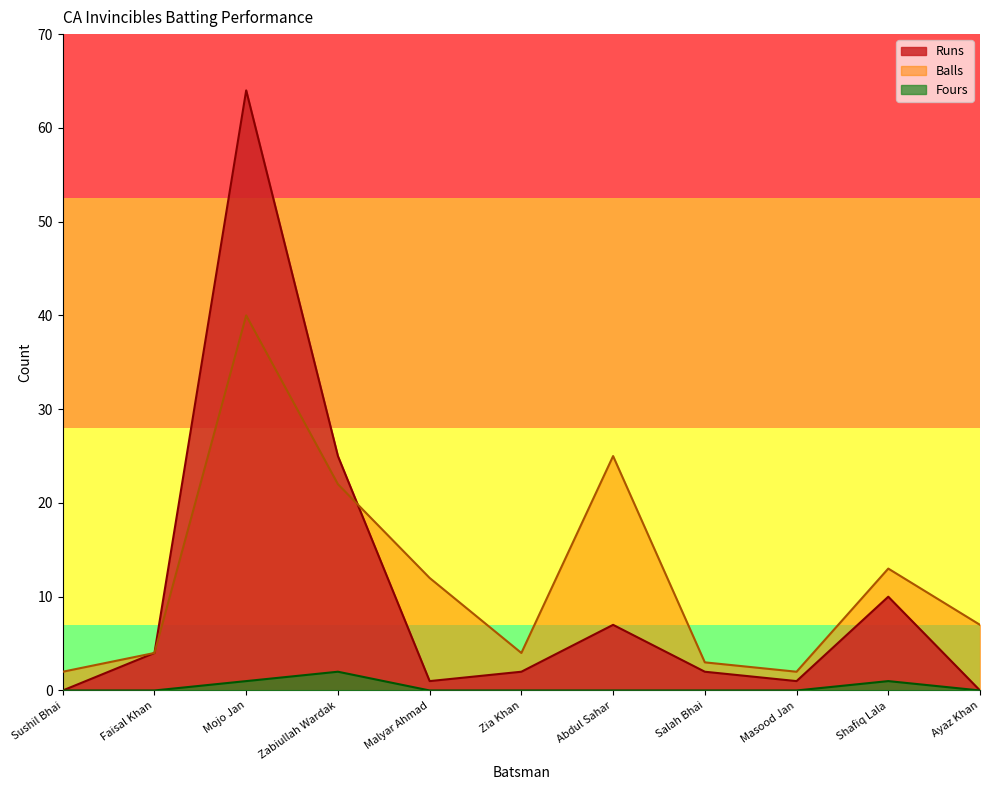

How many interior local peaks does the Runs series have?

3